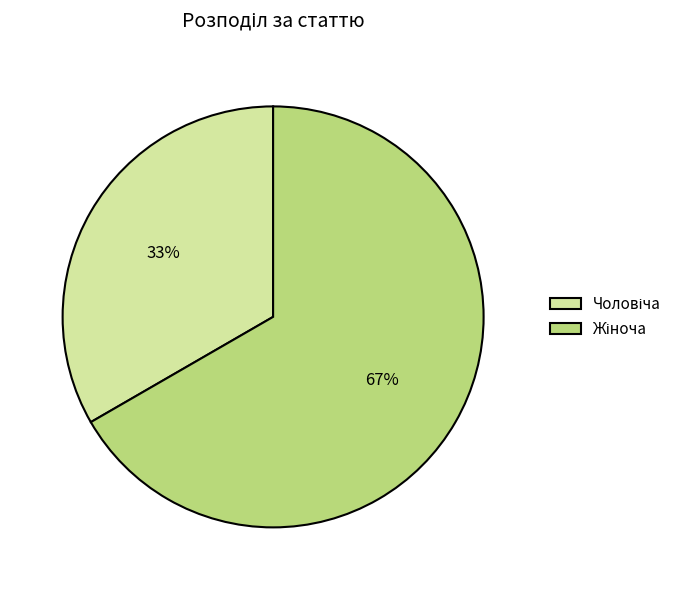

Does any single category account for the majority?

Yes